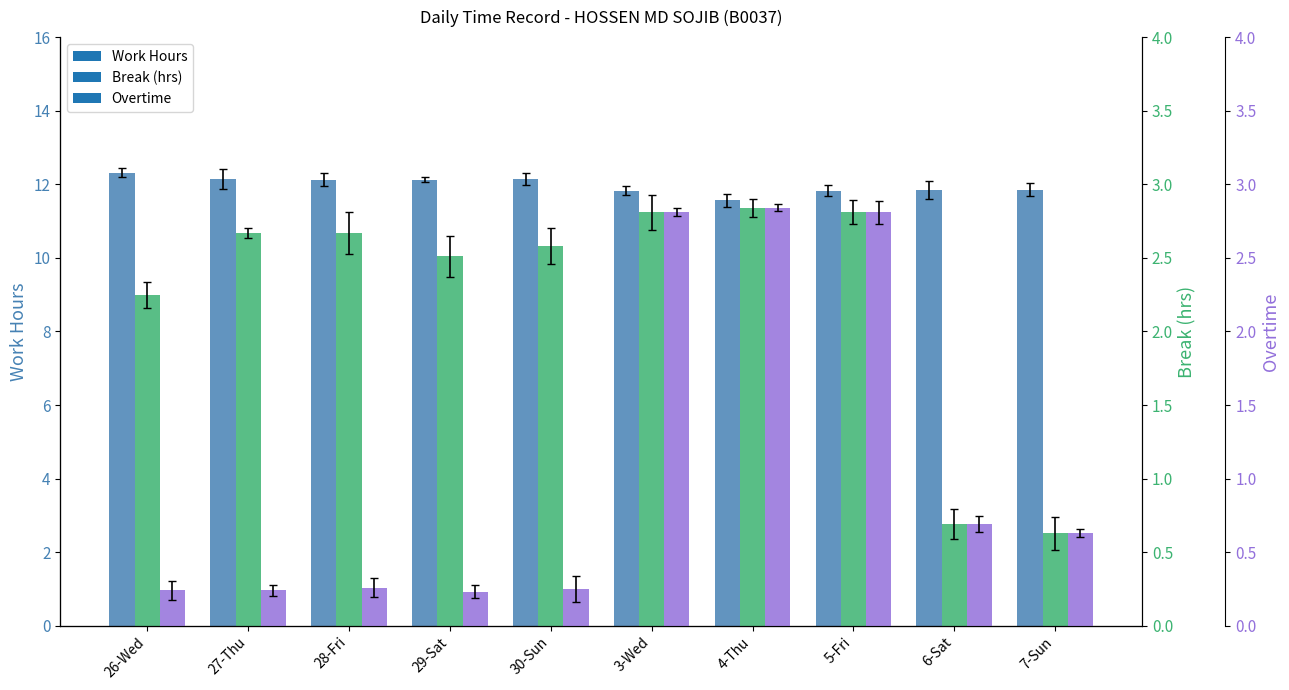

What is the average value of the Overtime series?

1.1